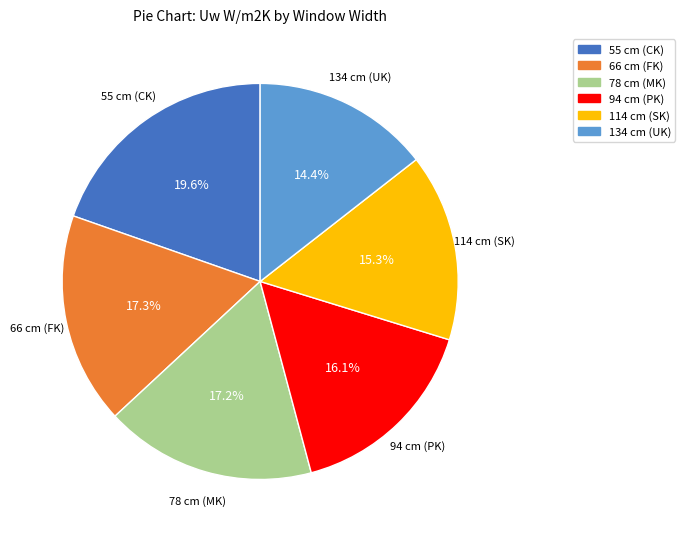

Is there a majority slice in this chart?

No